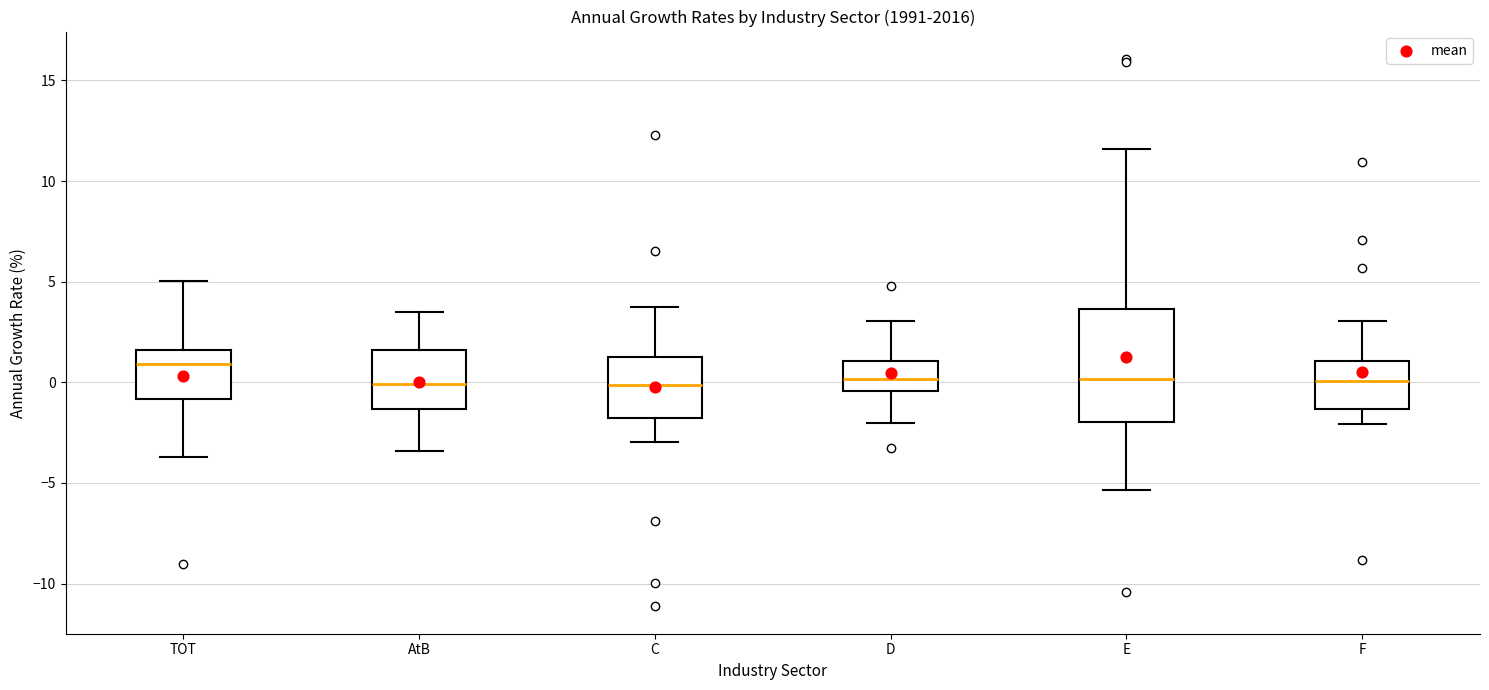

Reading left to right, read every box against the y-axis: the position of its median line, the range the box covers, and the ends of its whiskers. The values are not printed on the chart, so give them approximately, as read against the axis.

TOT: median 1.0, box -1.0 to 1.5, whiskers -3.5 to 5.0
AtB: median 0.0, box -1.5 to 1.5, whiskers -3.5 to 3.5
C: median 0.0, box -2.0 to 1.5, whiskers -3.0 to 3.5
D: median 0.0, box -0.5 to 1.0, whiskers -2.0 to 3.0
E: median 0.0, box -2.0 to 3.5, whiskers -5.5 to 11.5
F: median 0.0, box -1.5 to 1.0, whiskers -2.0 to 3.0